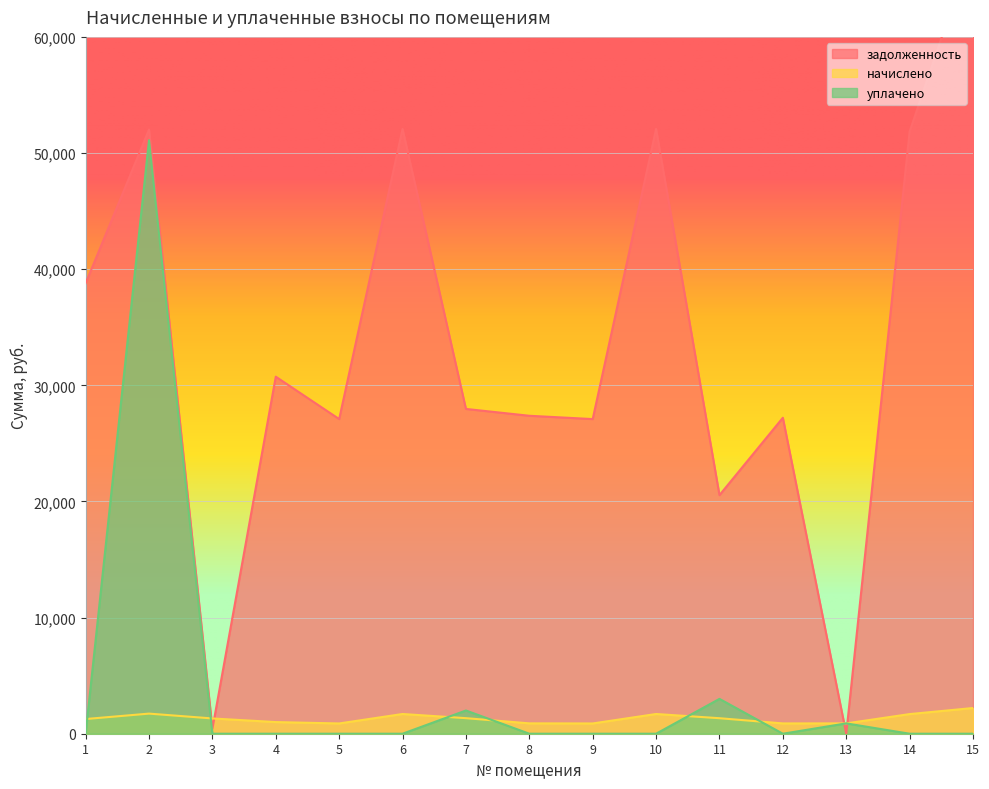

At how many categories does at least one series exceed 3486?

13